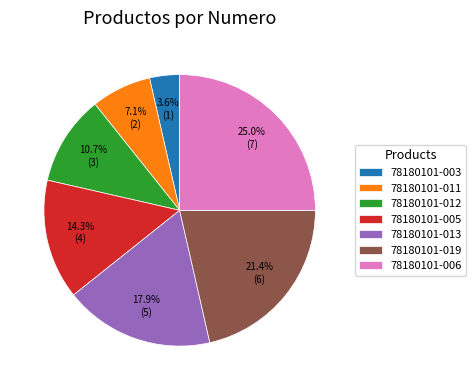

Which slice is the smallest?

78180101-003